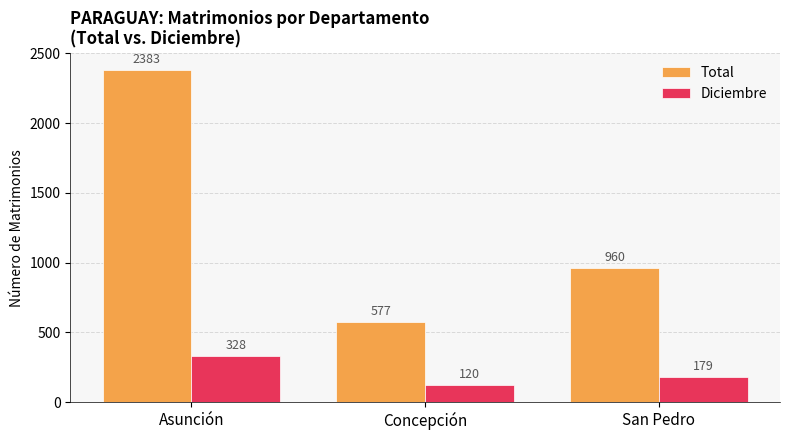

Reading left to right, transcribe all the data shown in this chart.

Total: 2383	577	960
Diciembre: 328	120	179